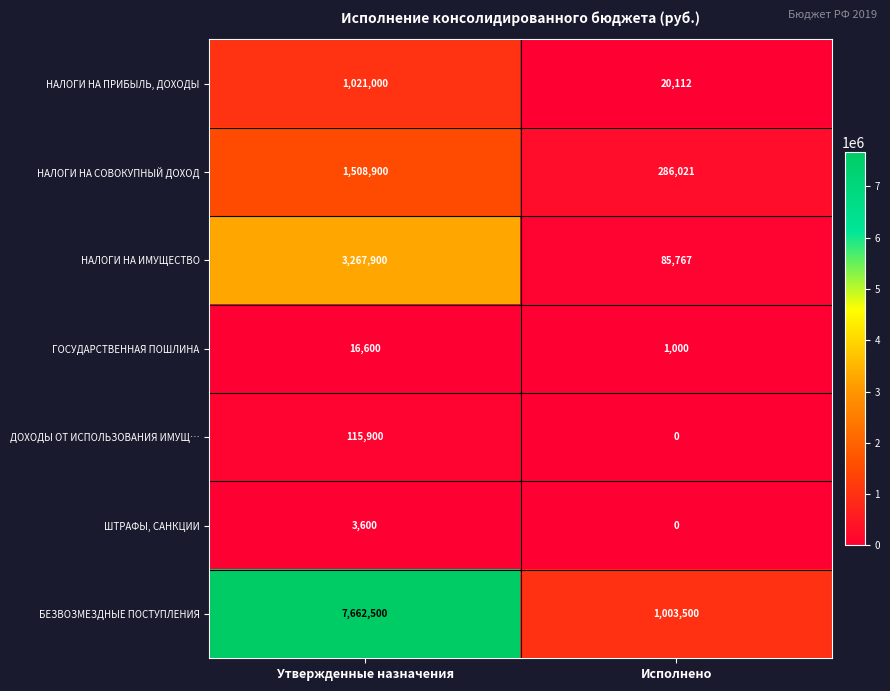

What is the lowest value of the БЕЗВОЗМЕЗДНЫЕ ПОСТУПЛЕНИЯ series?

1003500